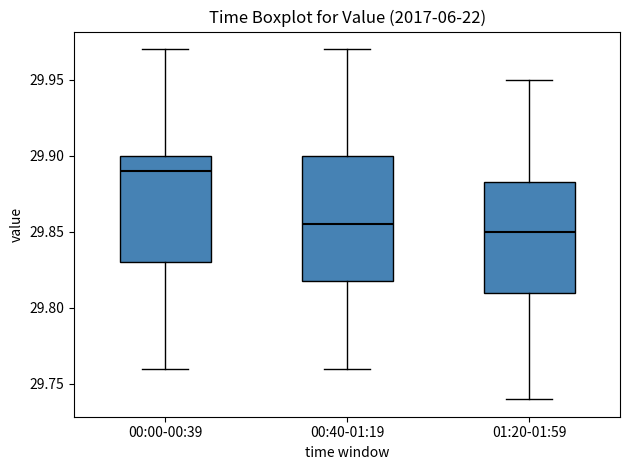

Reading left to right, read every box against the y-axis: the position of its median line, the range the box covers, and the ends of its whiskers. The values are not printed on the chart, so give them approximately, as read against the axis.

00:00-00:39: median 29.890, box 29.830 to 29.900, whiskers 29.760 to 29.970
00:40-01:19: median 29.855, box 29.820 to 29.900, whiskers 29.760 to 29.970
01:20-01:59: median 29.850, box 29.810 to 29.885, whiskers 29.740 to 29.950